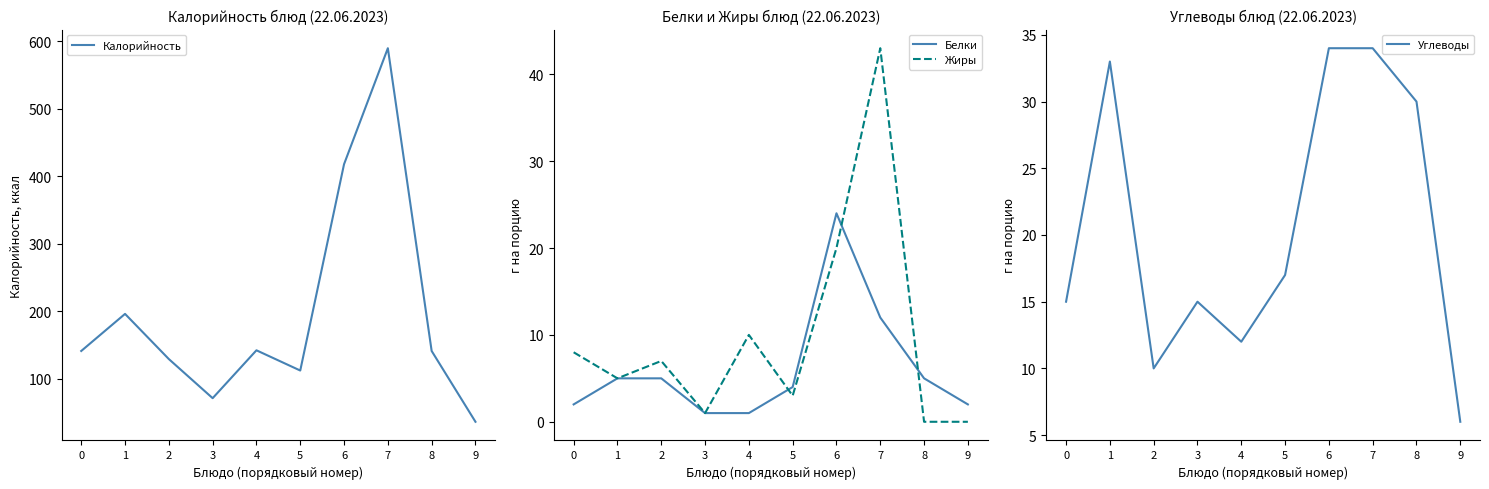

True or false: Калорийность and Жиры cross at least once.

False